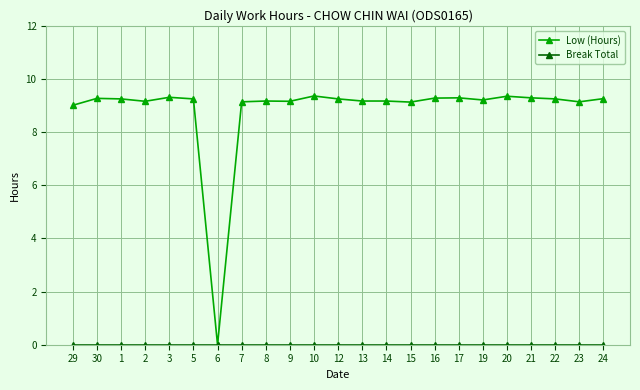

Which series has the largest range (max minus min)?

Low (Hours)